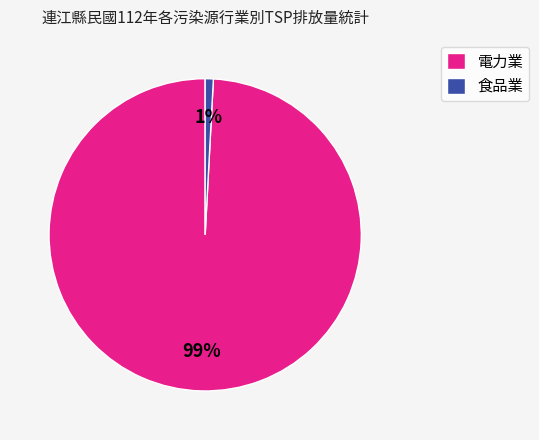

The 食品業 slice represents 7% of the pie. True or false?

False